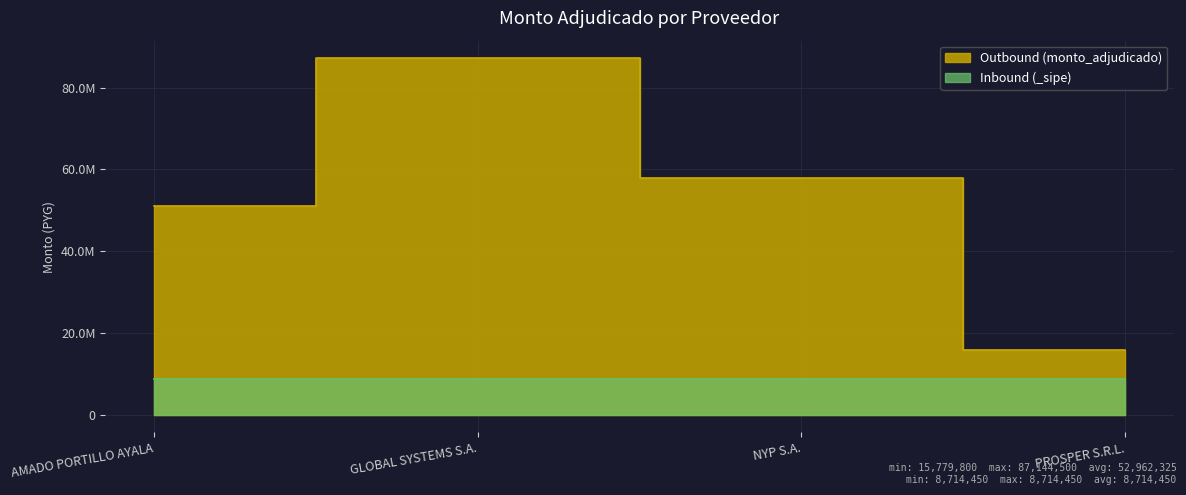

At which label is the value closest to 51462150?

AMADO PORTILLO AYALA